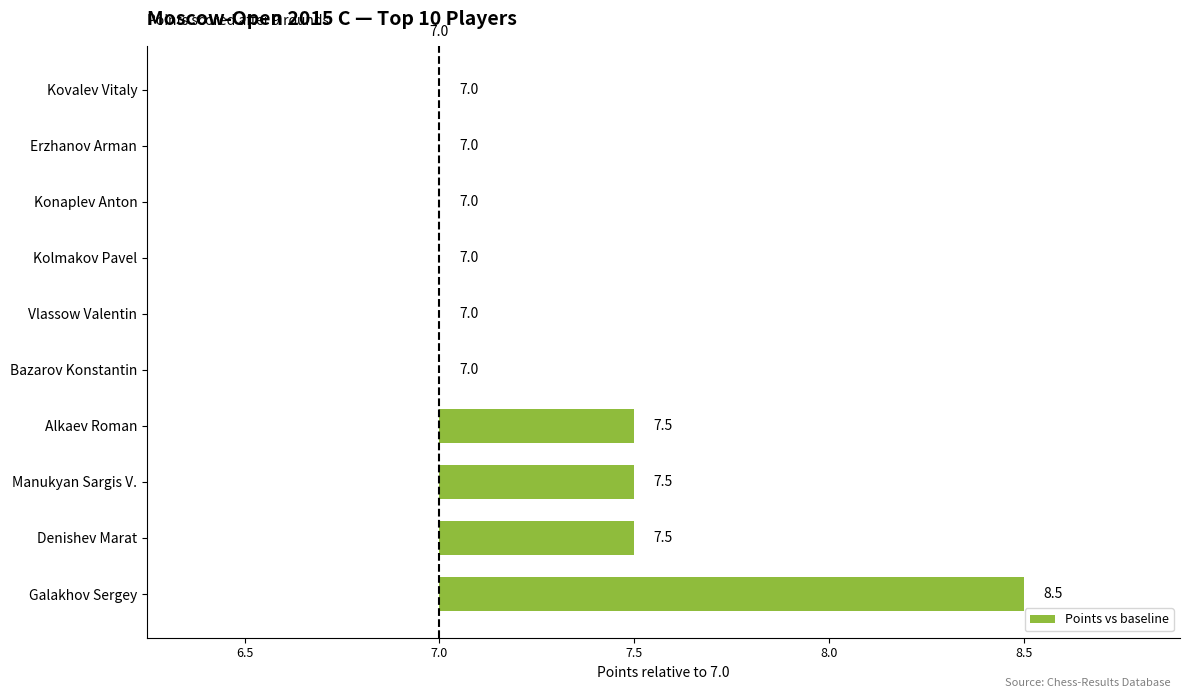

Are the bars horizontal?

Yes